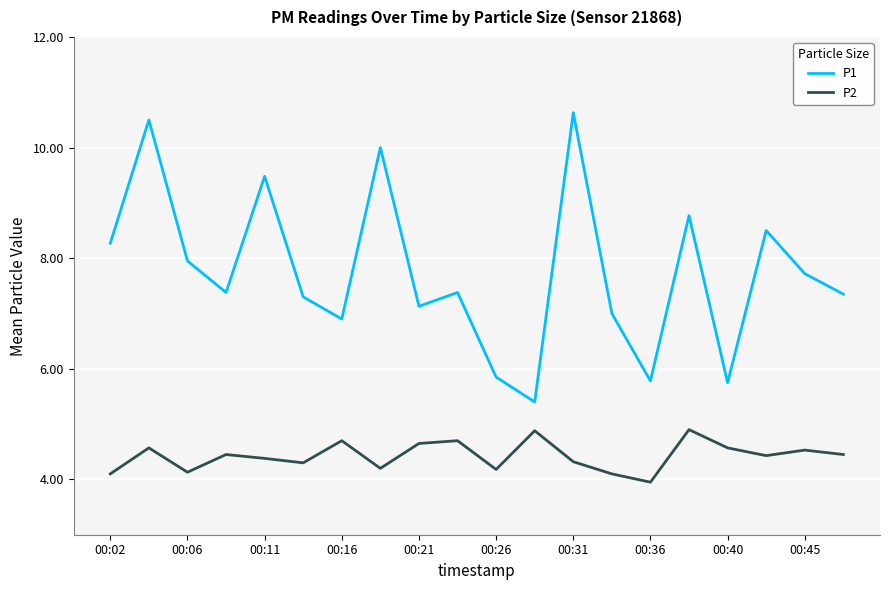

List the series in order of their overall mean, lowest first.

P2, P1